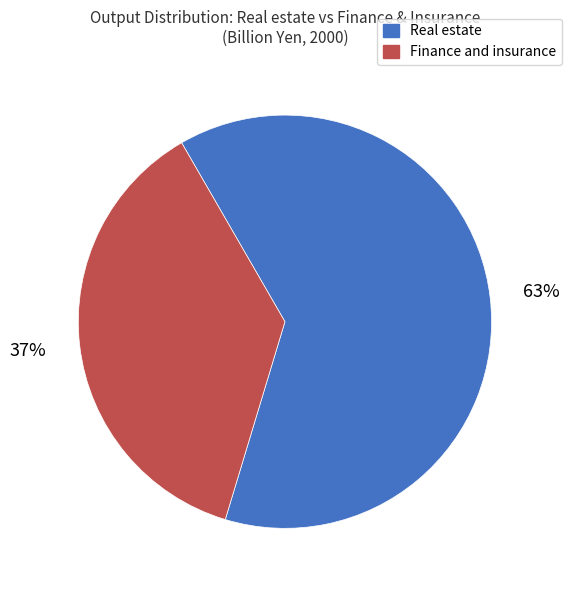

Is the sum of Finance and insurance and Real estate greater than half?

Yes